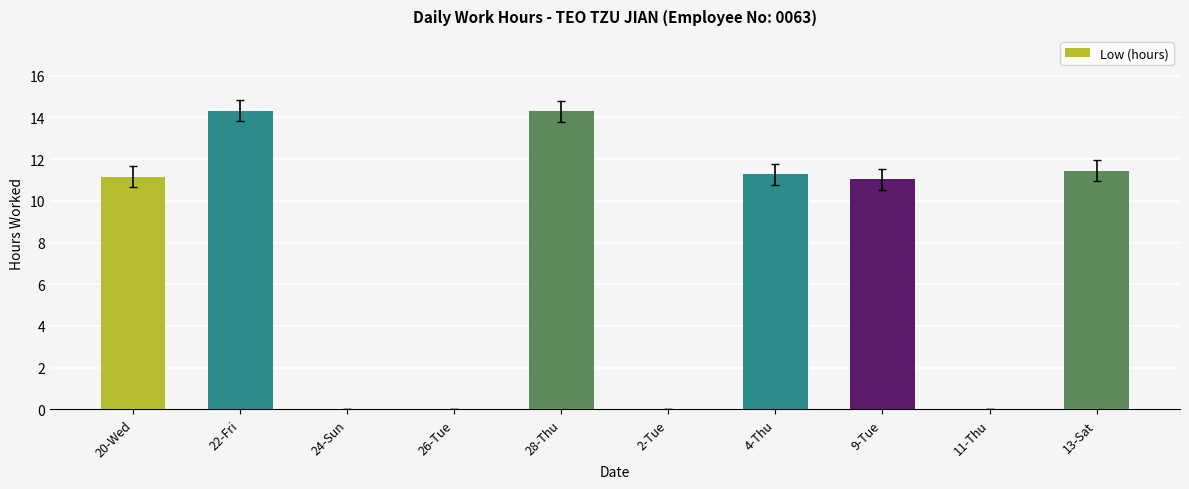

Where does the data first go above 11?

20-Wed